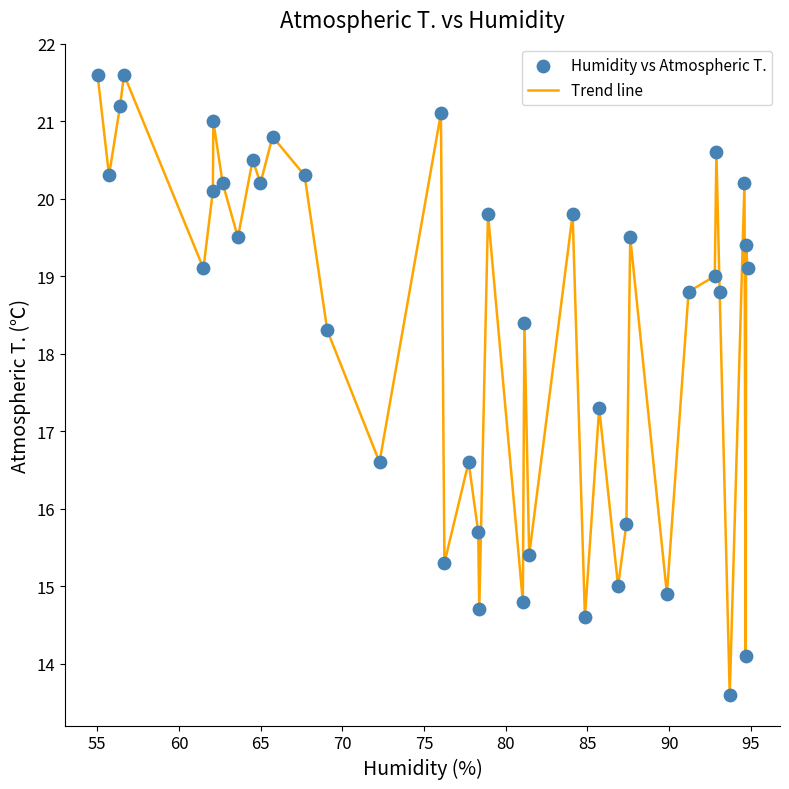

What is the difference between the maximum and minimum values?

8.0